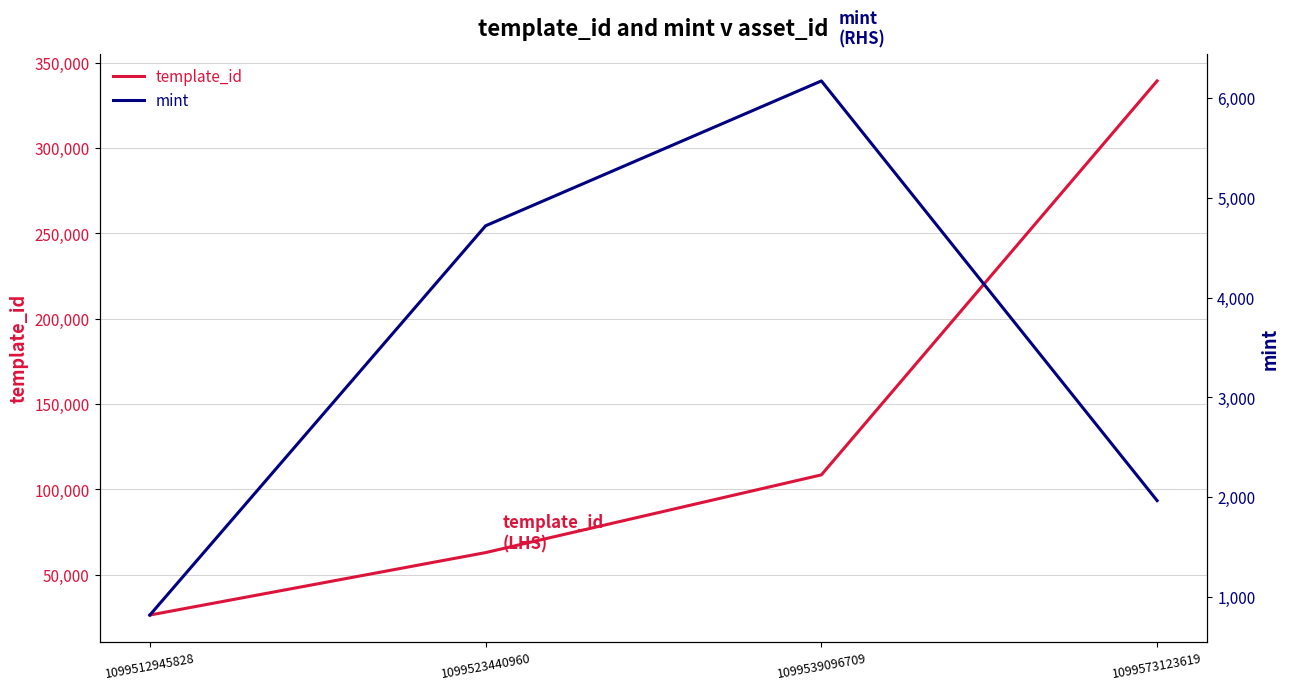

True or false: mint and template_id intersect in this chart.

False